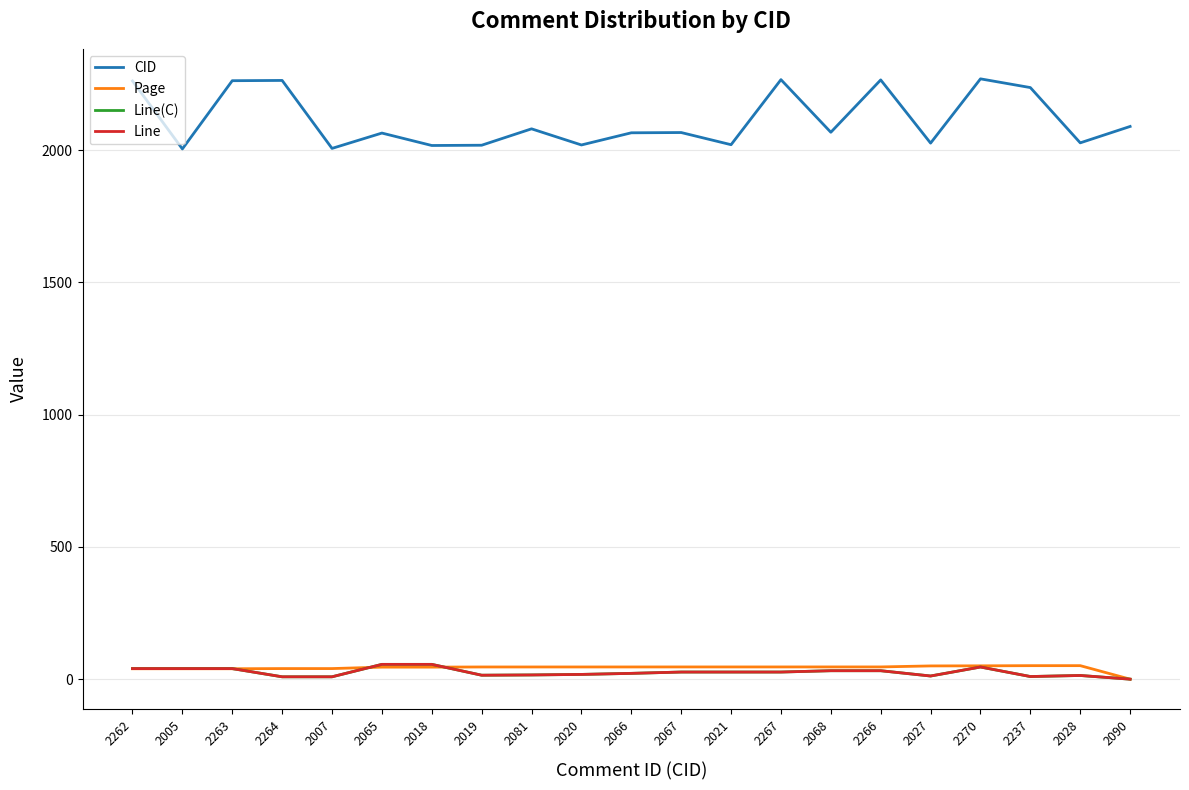

Does the chart have visible grid lines?

Yes